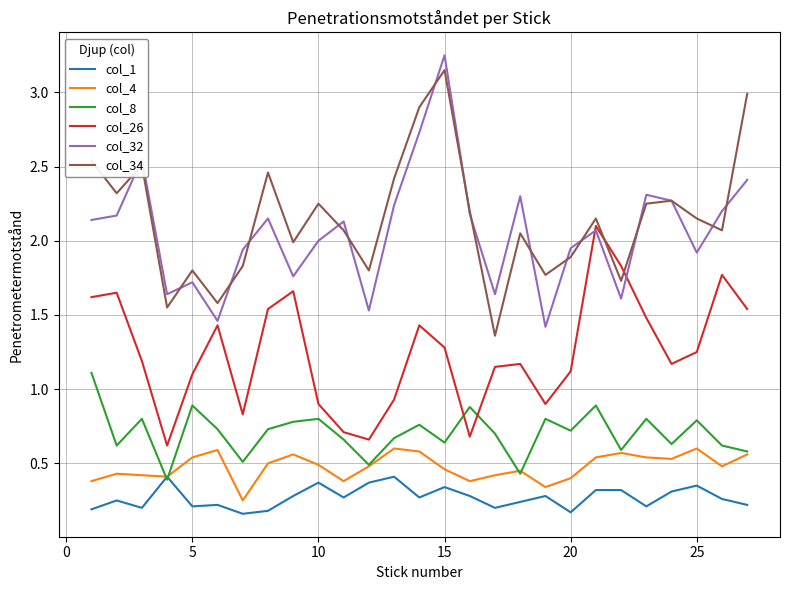

Which series has the largest range (max minus min)?

col_32